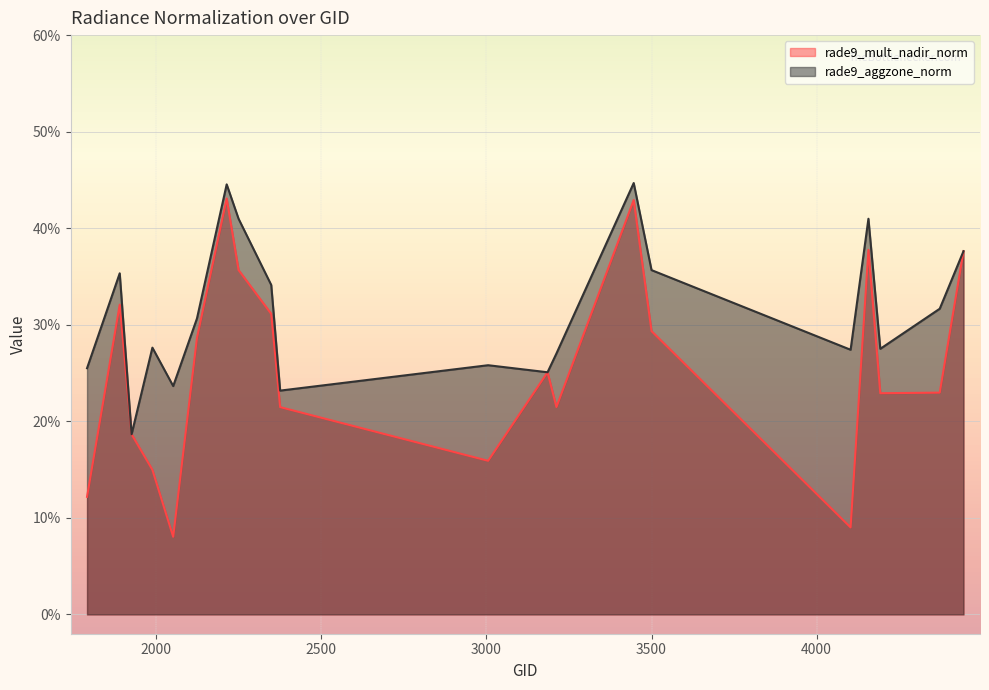

Which series has the largest total across all categories?

rade9_aggzone_norm